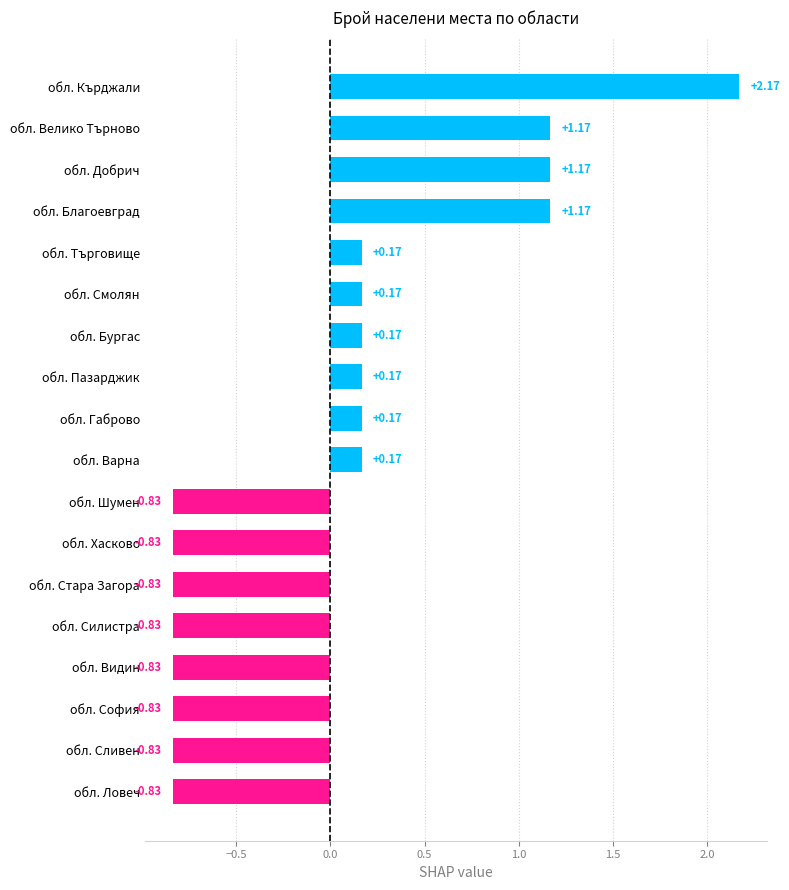

What is the change in value from обл. Хасково to обл. Велико Търново?

+2.0